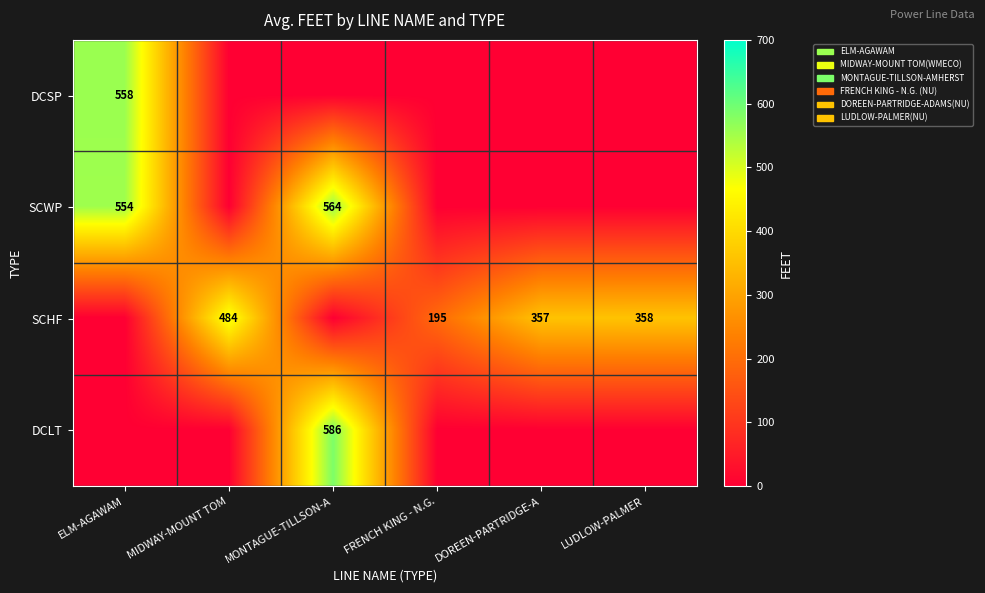

The SCHF series shows 195 at FRENCH KING - N.G.. True or false?

True